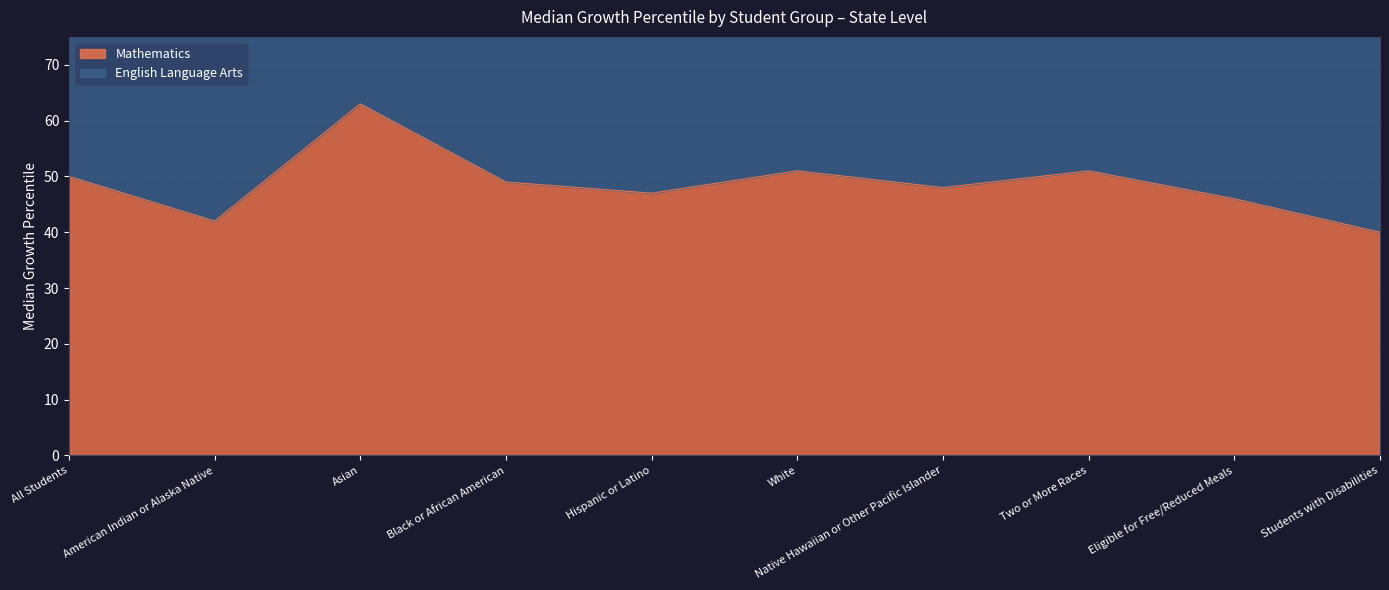

The English Language Arts series shows 170 at All Students. True or false?

False